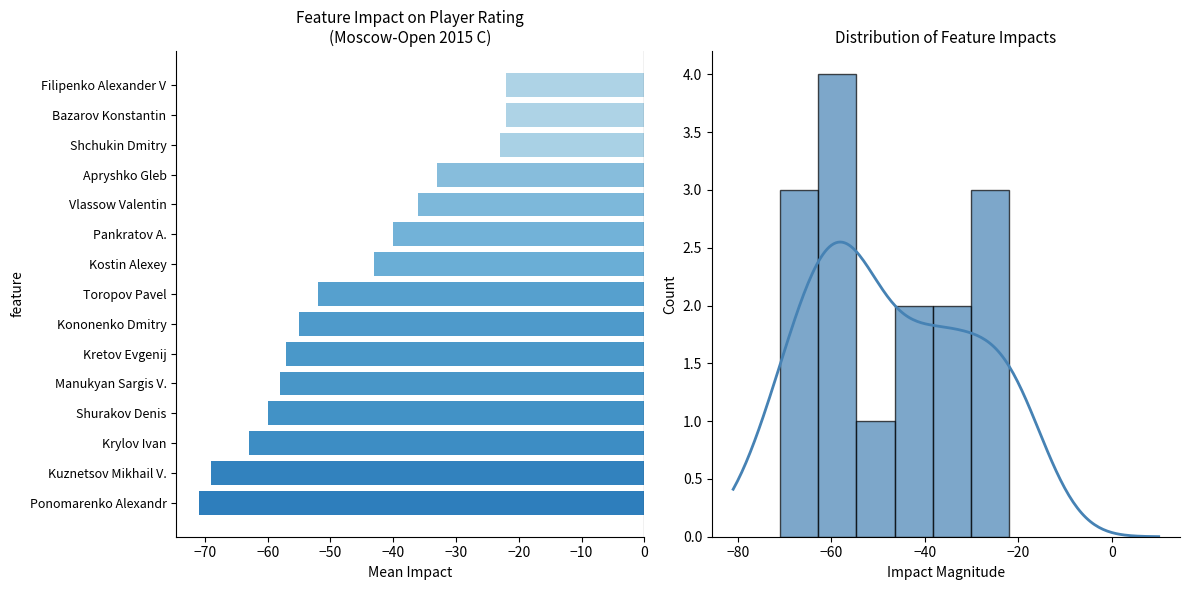

Reading left to right, list all the values displayed in this chart.

3	4	1	2	2	3